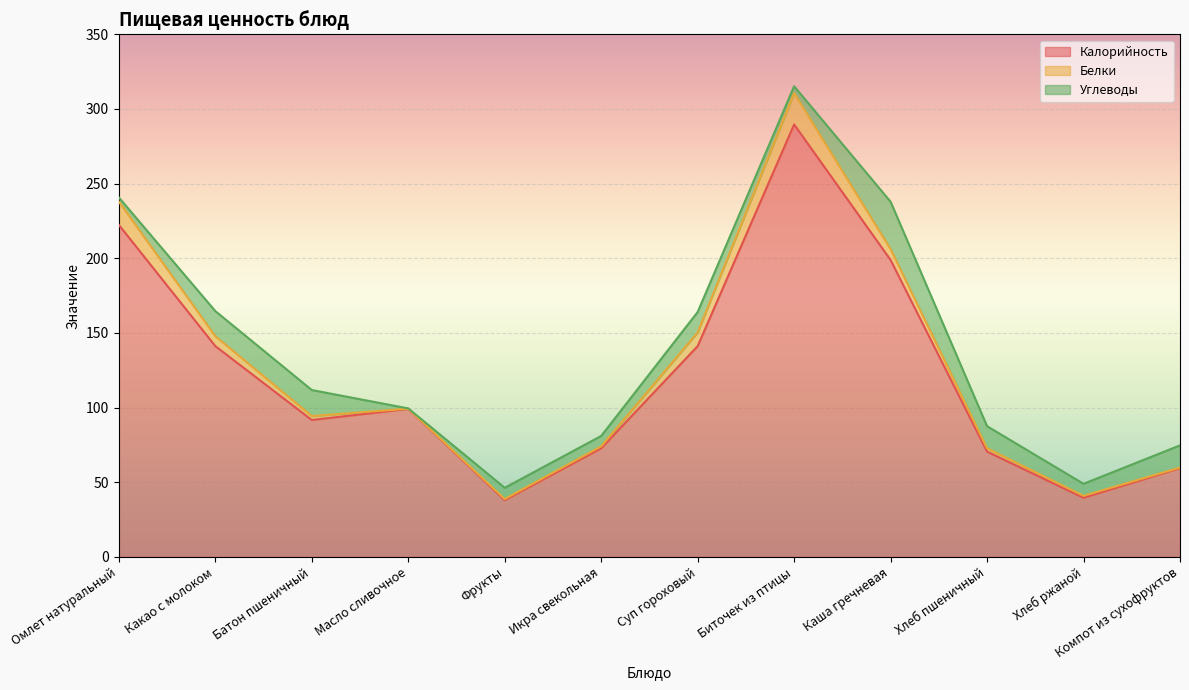

True or false: Калорийность has more than 0 interior local peaks.

True